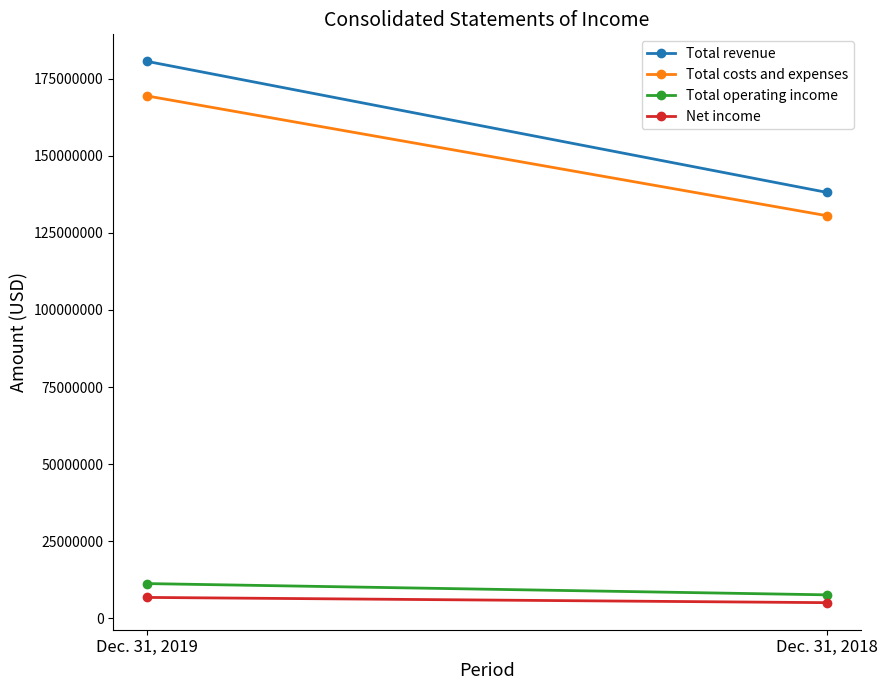

What is the highest value of the Total costs and expenses series?

169430167